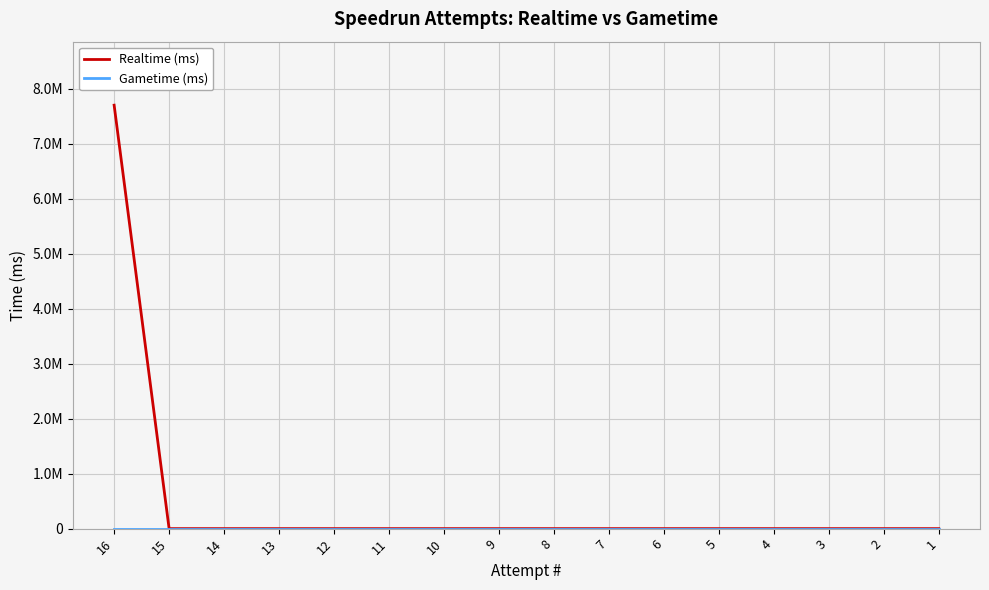

Does the chart have visible grid lines?

Yes